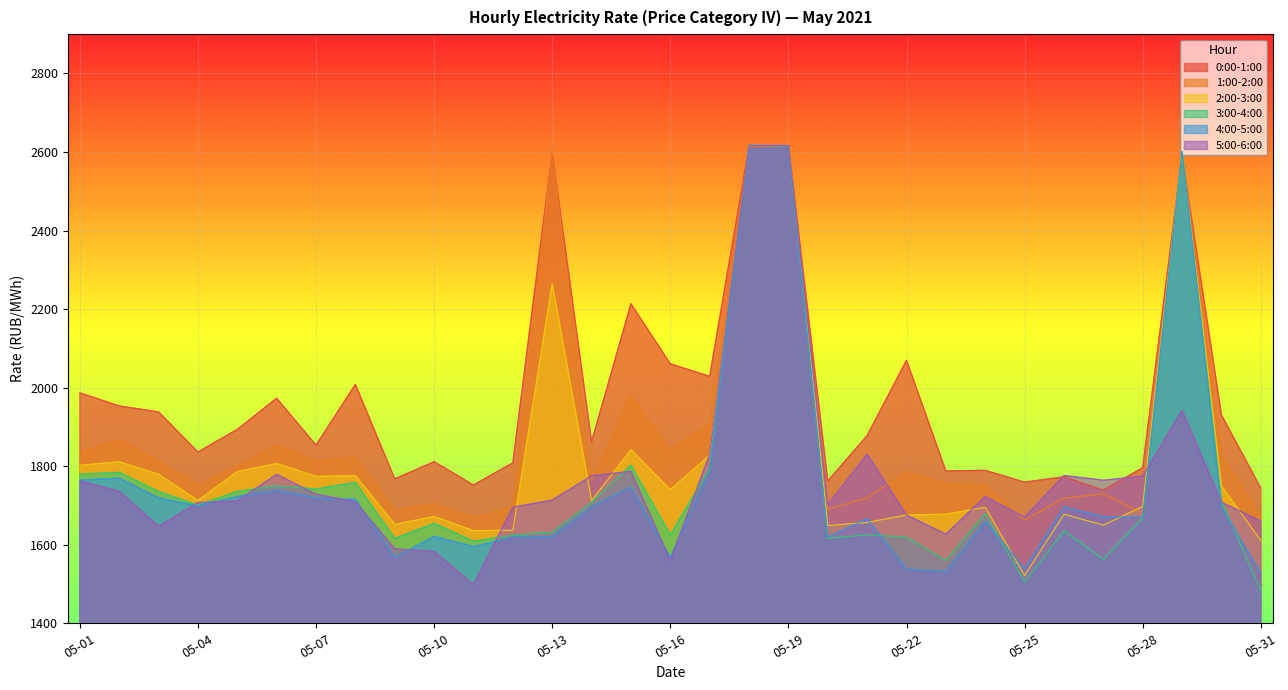

What is the maximum value for 3:00-4:00?

2617.1